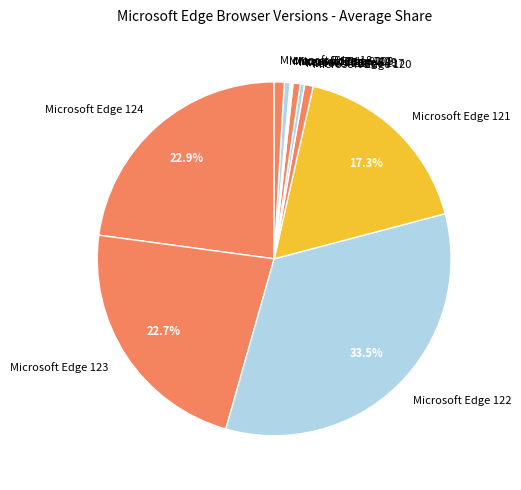

What percentage is the Microsoft Edge 121 slice, to the nearest percent?

17%